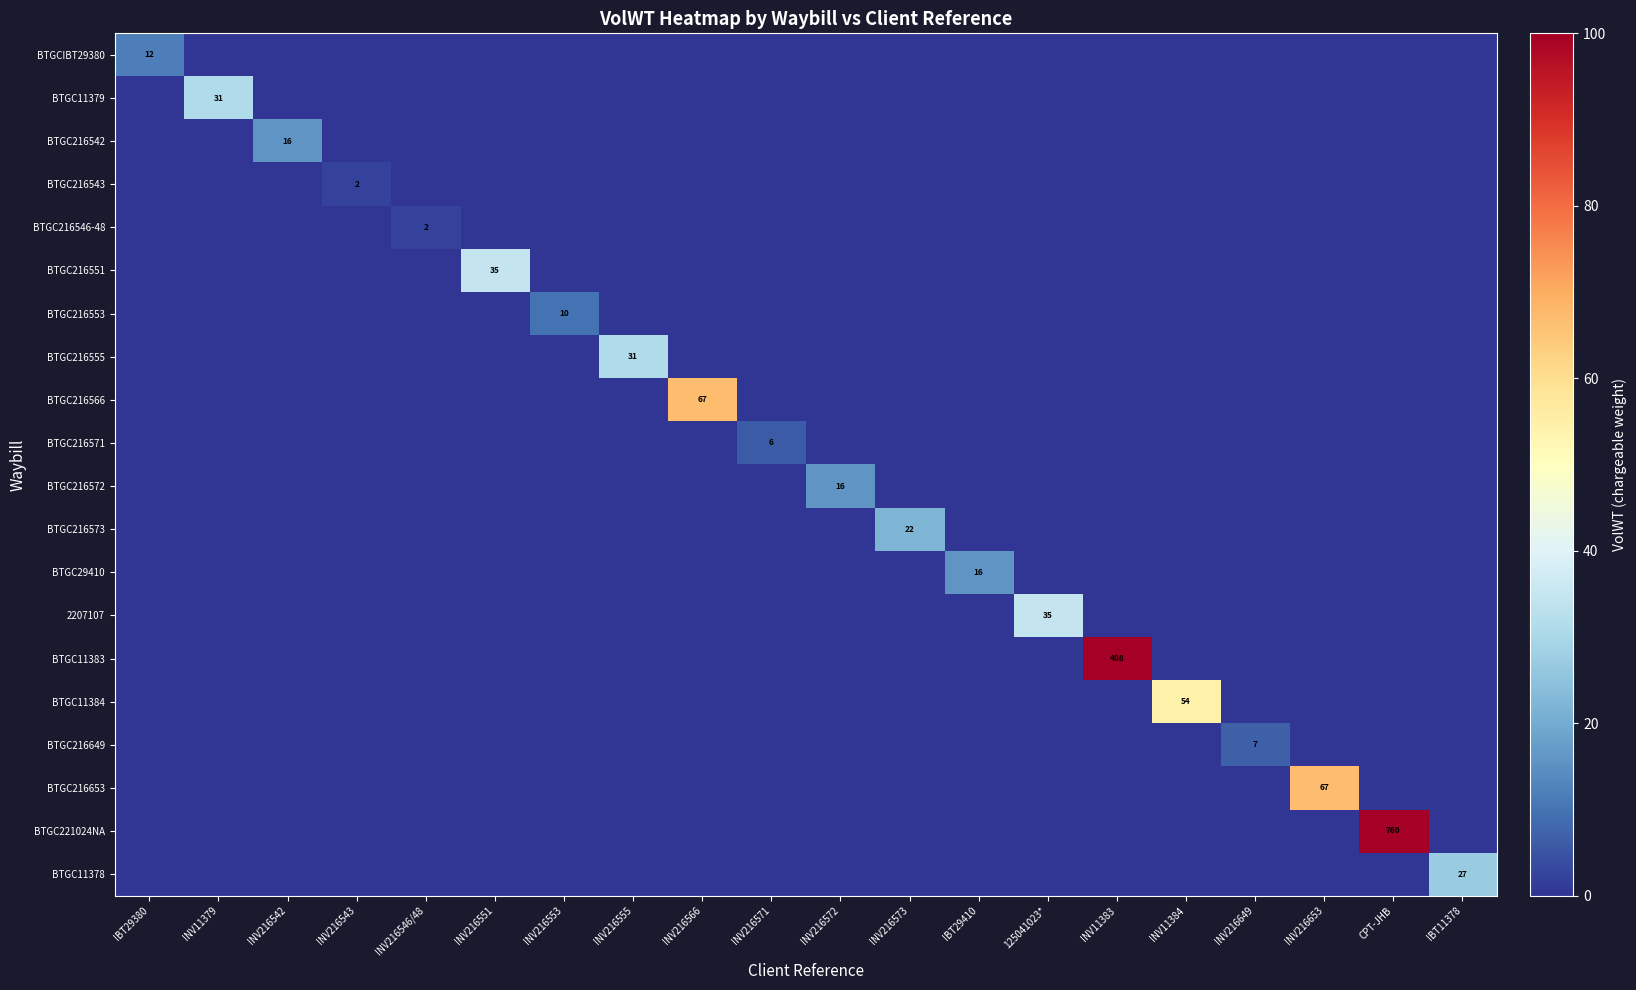

How many positive values does the BTGC216566 series have?

1